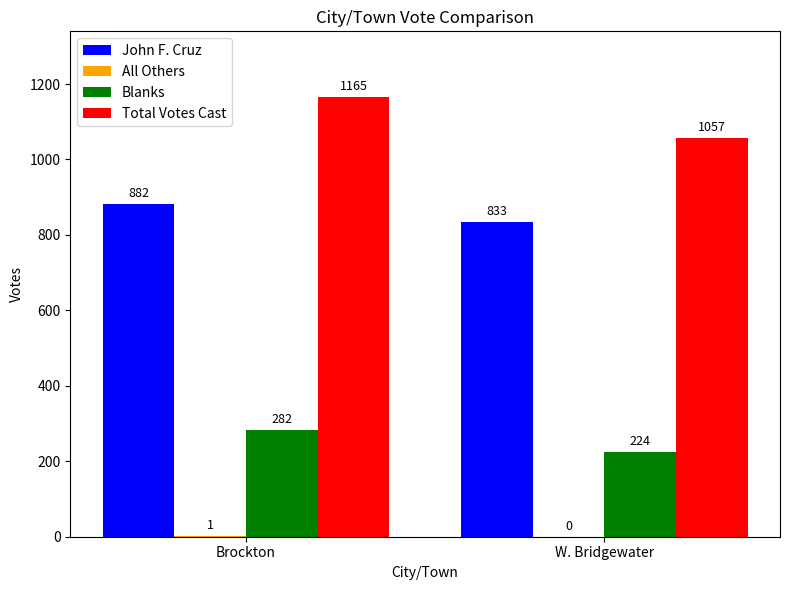

Which category has the highest value in the John F. Cruz series?

Brockton